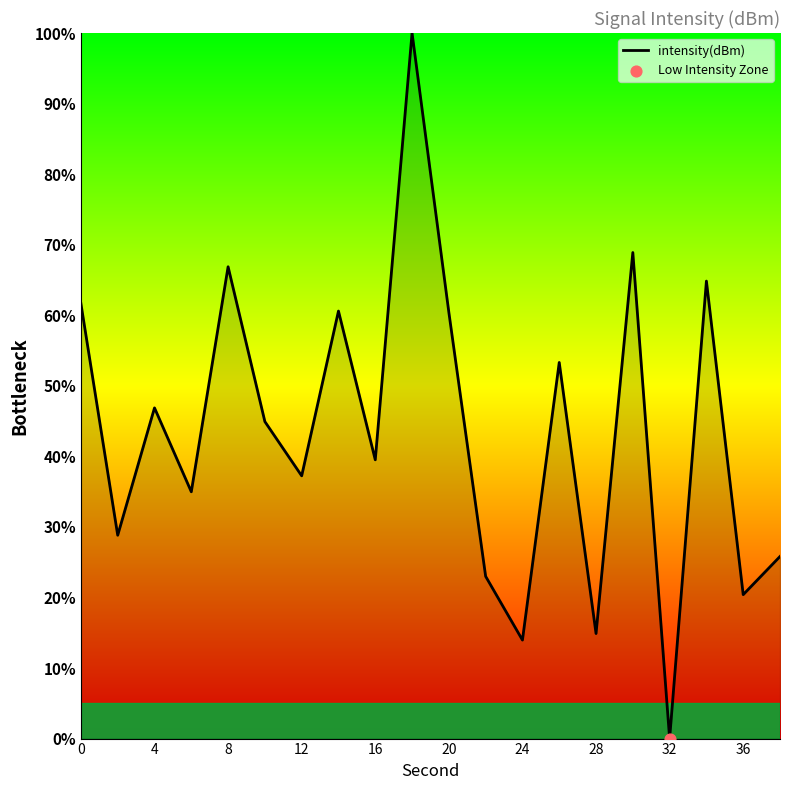

What is the greatest value displayed?

100.0